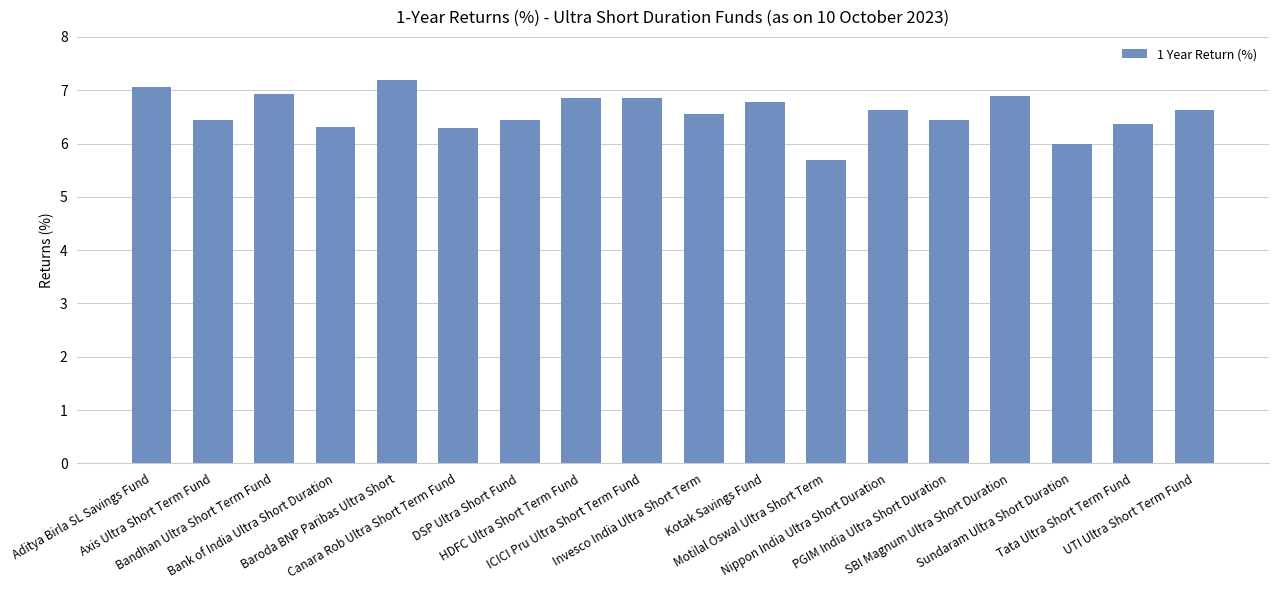

Which label corresponds to the largest value in the chart?

Baroda BNP Paribas Ultra Short